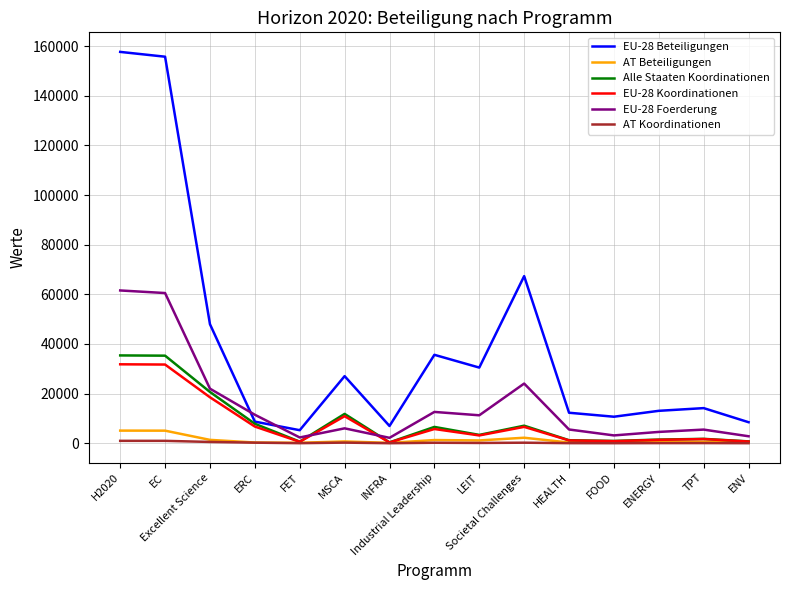

What is the sum of the EU-28 Foerderung values at ERC and HEALTH?

17021